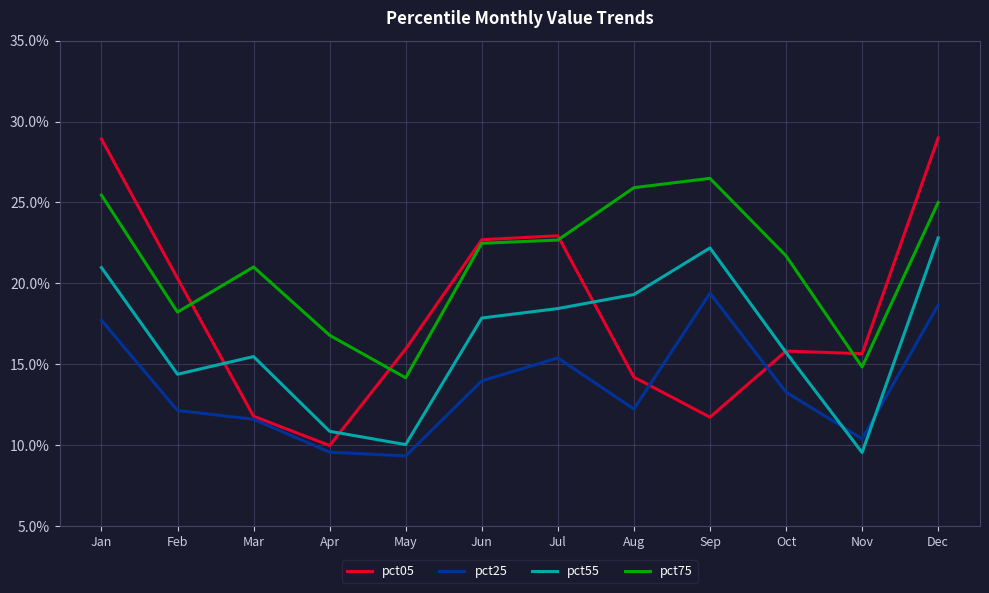

Reading left to right, extract all data points from this chart.

pct05: 0.3	0.2	0.1	0.1	0.2	0.2	0.2	0.1	0.1	0.2	0.2	0.3
pct25: 0.2	0.1	0.1	0.1	0.1	0.1	0.2	0.1	0.2	0.1	0.1	0.2
pct55: 0.2	0.1	0.2	0.1	0.1	0.2	0.2	0.2	0.2	0.2	0.1	0.2
pct75: 0.3	0.2	0.2	0.2	0.1	0.2	0.2	0.3	0.3	0.2	0.1	0.3